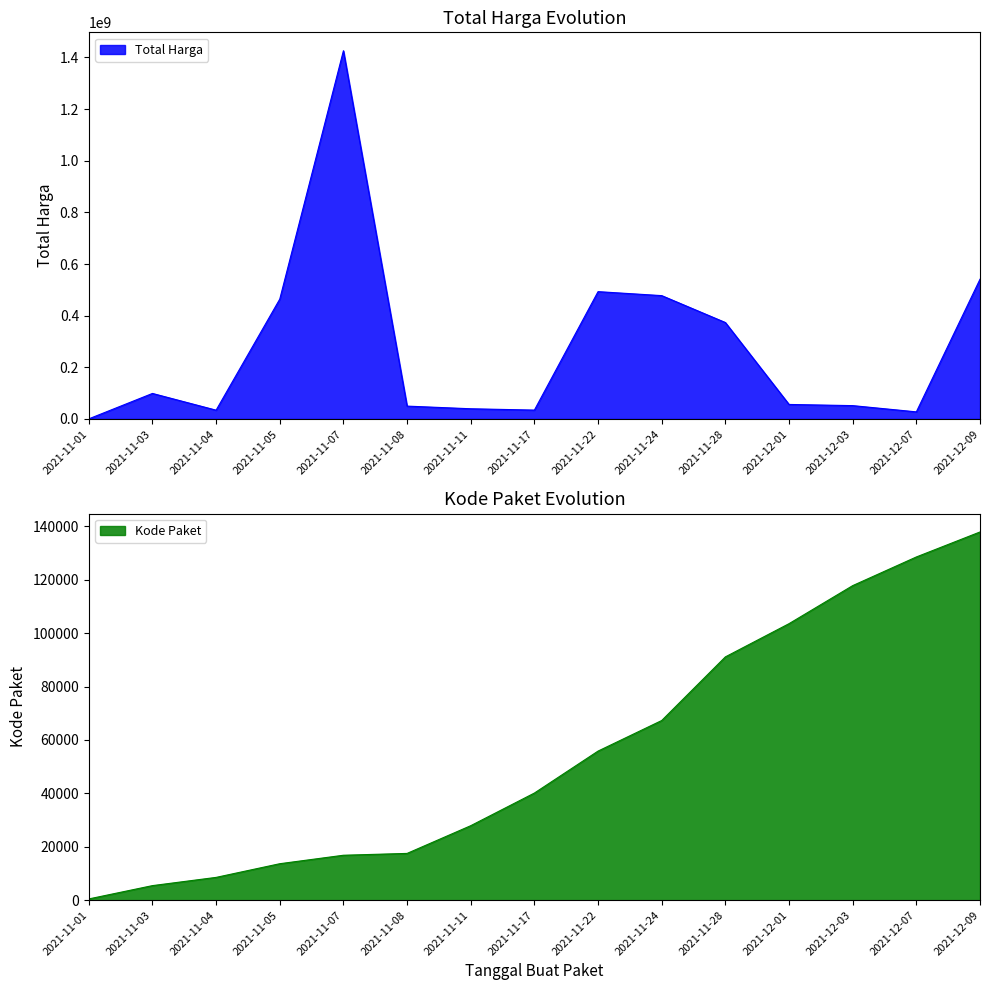

What is the value of the Total Harga point at the 14th from the left?

27412000